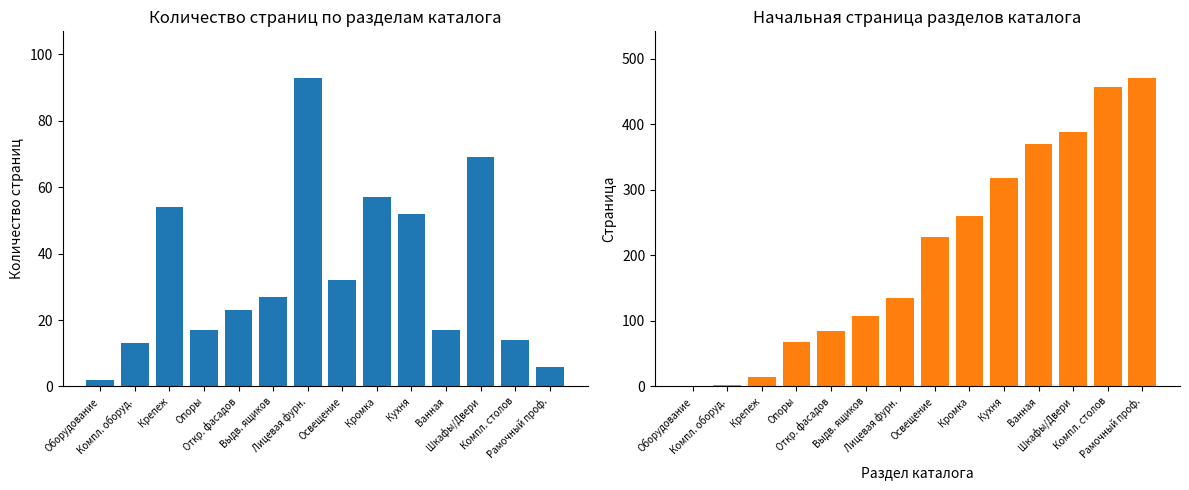

Between Откр. фасадов and Лицевая фурн., which series saw the biggest shift?

Количество страниц